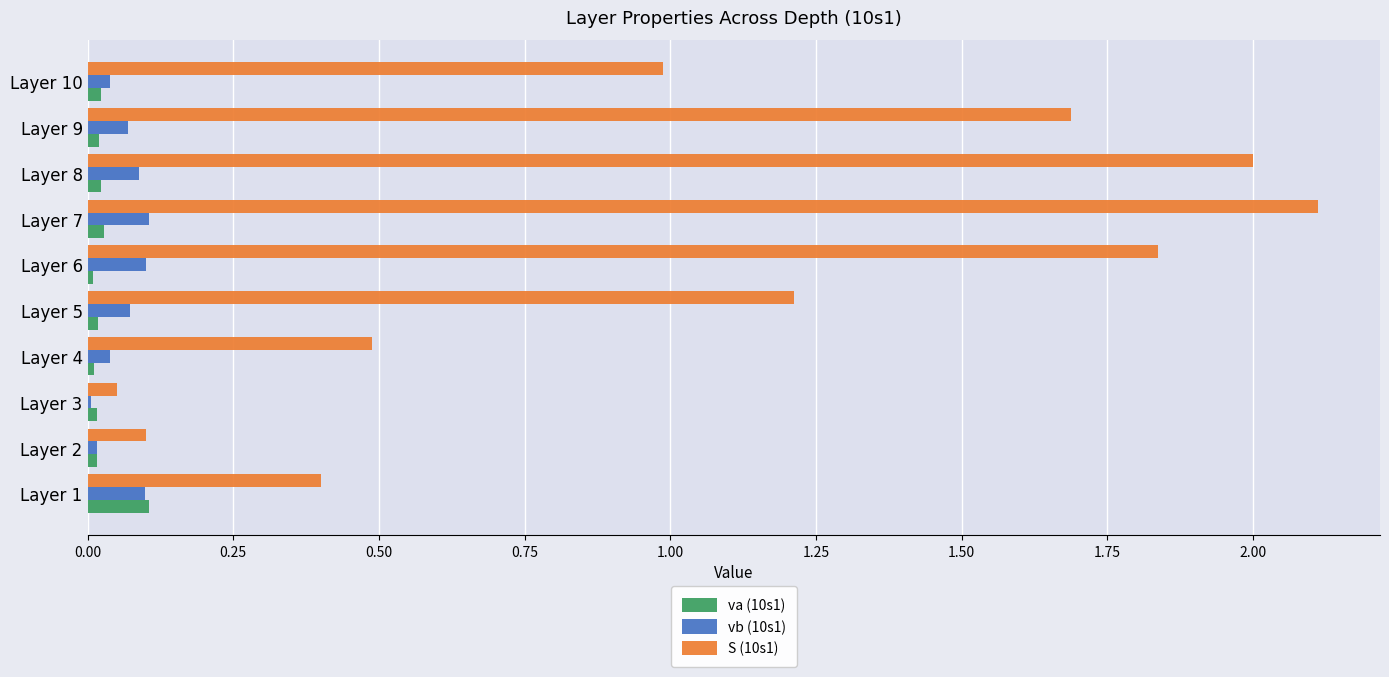

True or false: va (10s1) has a value of 0.0 at Layer 8.

True